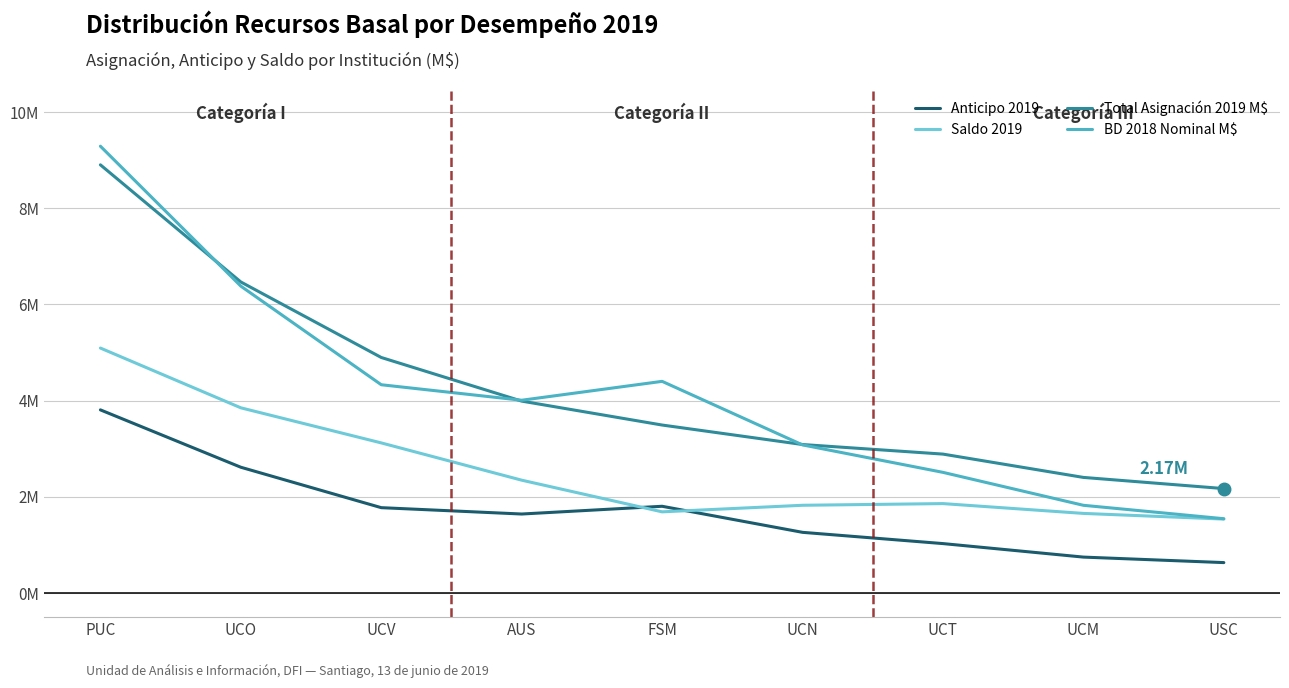

Which series has the widest spread of values?

BD 2018 Nominal M$